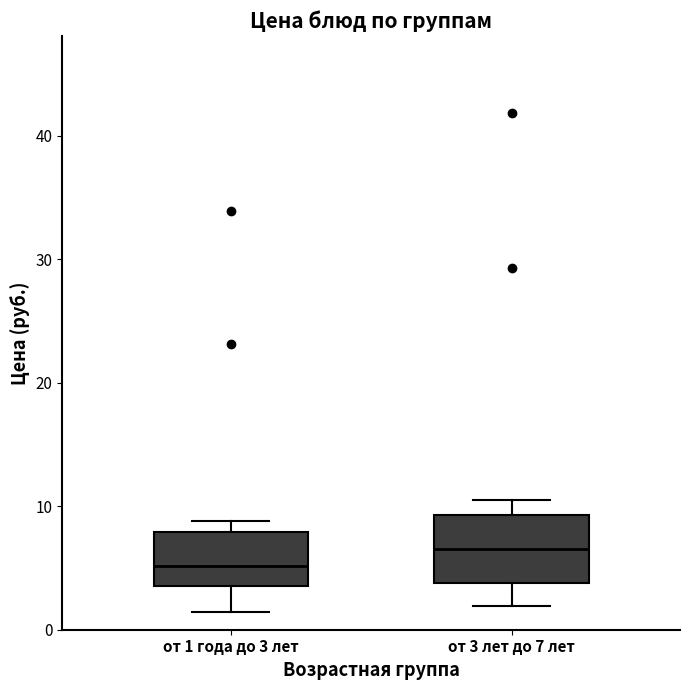

Where does the lower whisker of the box for от 1 года до 3 лет end on the y-axis? The values are not printed on the chart, so give them approximately, as read against the axis.

1